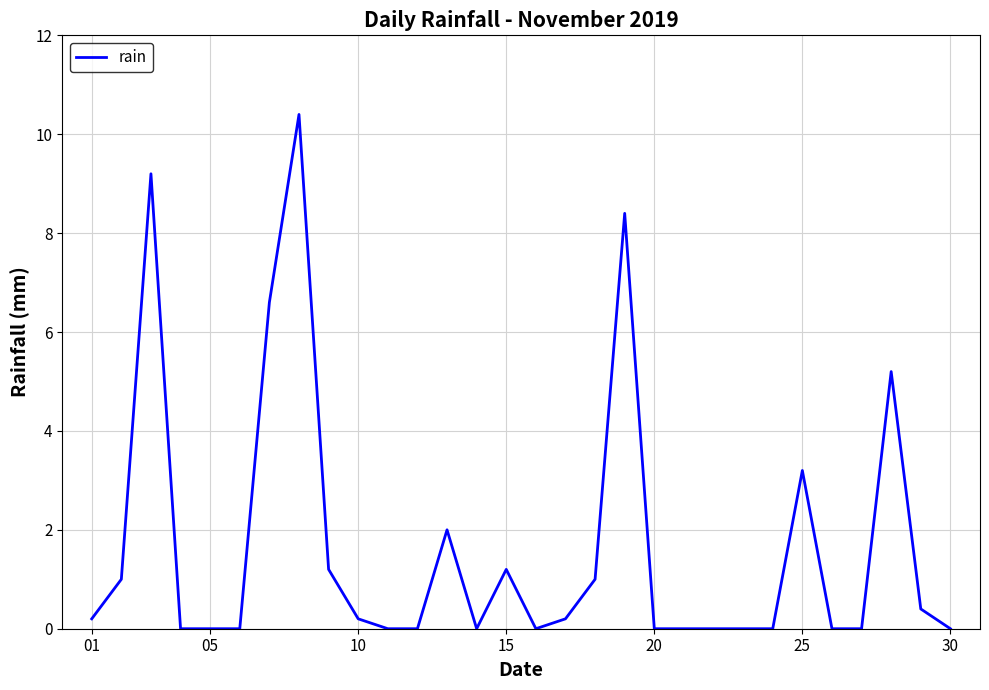

Count the number of data series in this chart.

1